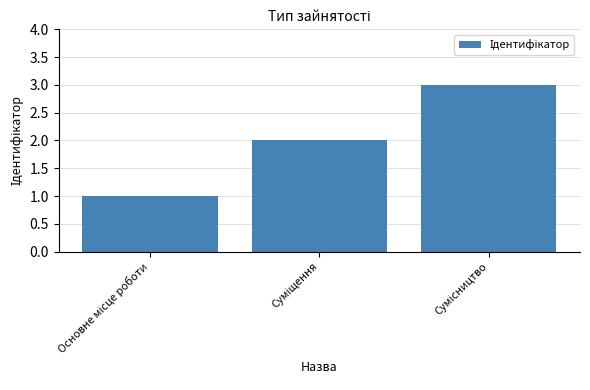

Reading right to left, transcribe all the data shown in this chart.

3	2	1